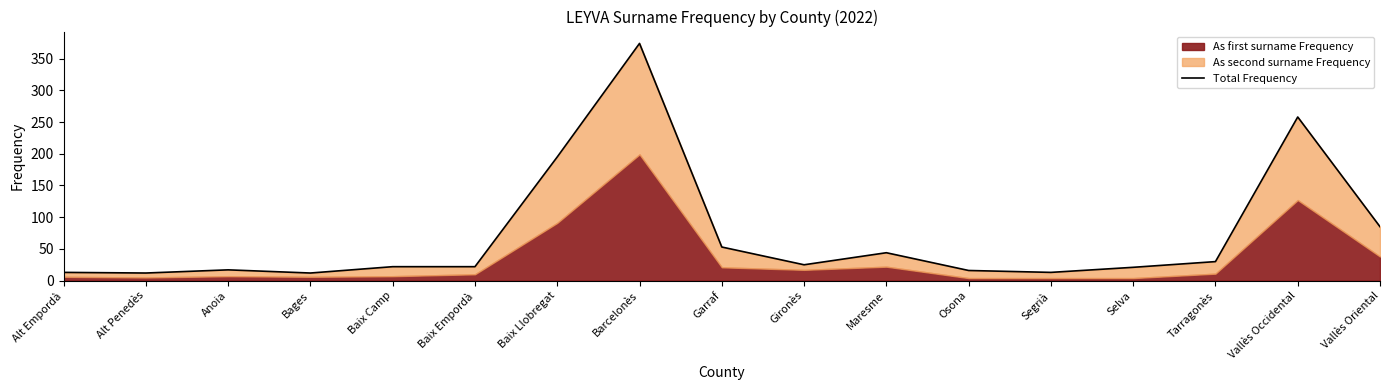

How many values exceed 22?

8